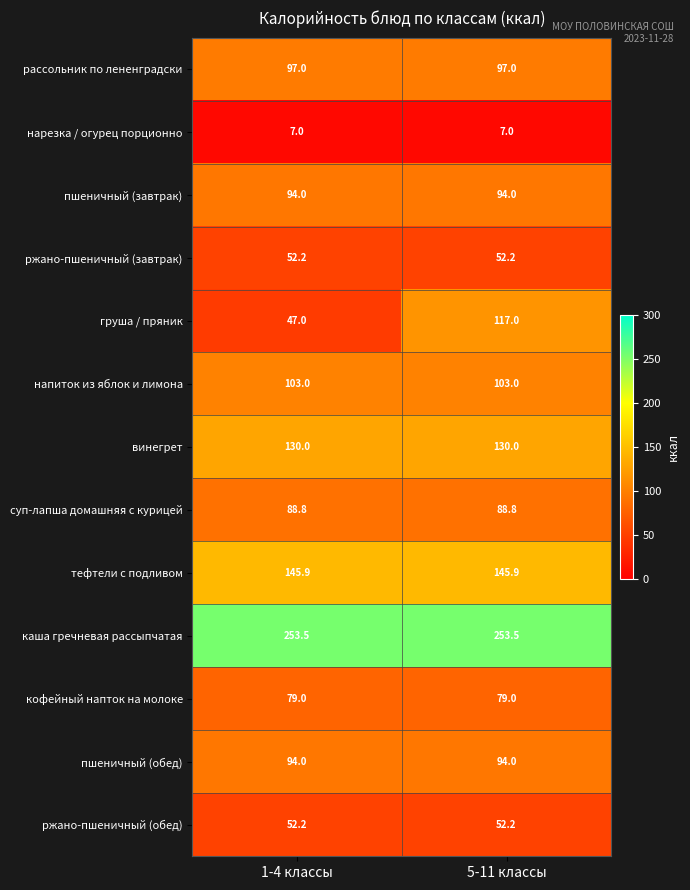

Reading right to left, what are all the values shown in this chart?

рассольник по лененградски: 97.0	97.0
нарезка / огурец порционно: 7.0	7.0
пшеничный (завтрак): 94.0	94.0
ржано-пшеничный (завтрак): 52.2	52.2
груша / пряник: 117.0	47.0
напиток из яблок и лимона: 103.0	103.0
винегрет: 130.0	130.0
суп-лапша домашняя с курицей: 88.8	88.8
тефтели с подливом: 145.9	145.9
каша гречневая рассыпчатая: 253.5	253.5
кофейный напток на молоке: 79.0	79.0
пшеничный (обед): 94.0	94.0
ржано-пшеничный (обед): 52.2	52.2